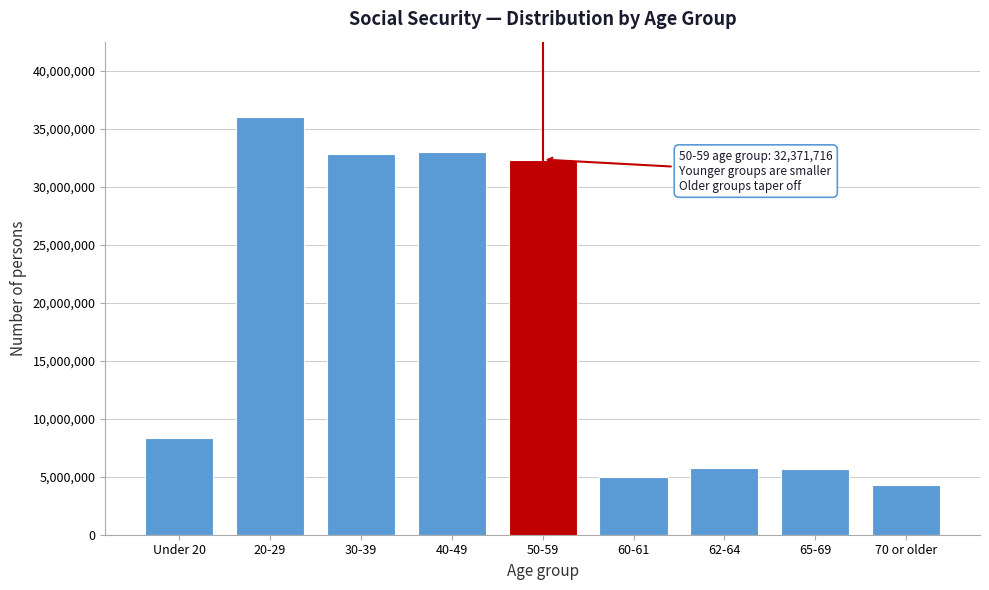

The value at Under 20 is 8351772. True or false?

True